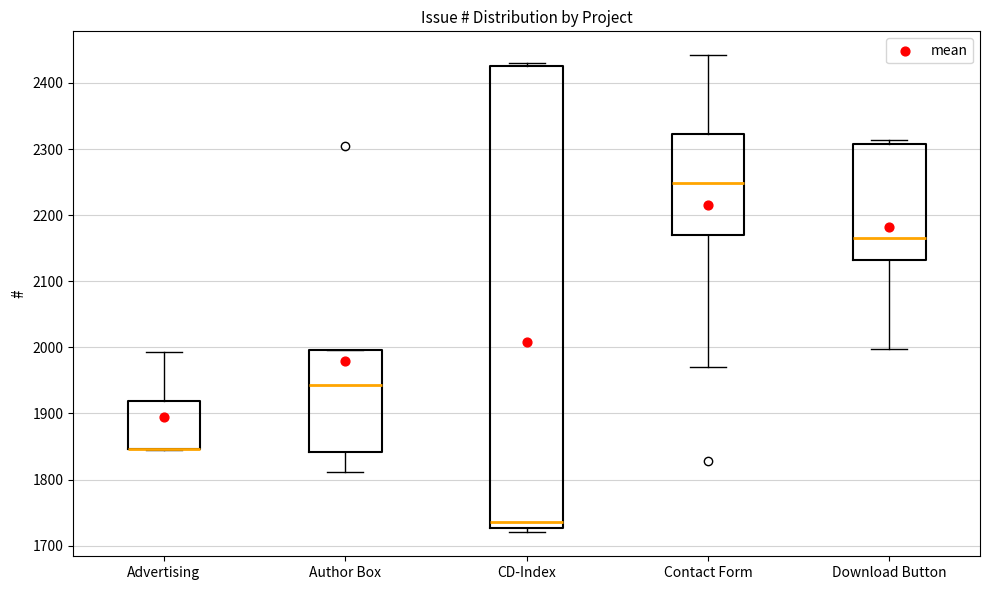

Where is the lower edge of the box for Download Button on the y-axis? The values are not printed on the chart, so give them approximately, as read against the axis.

2130